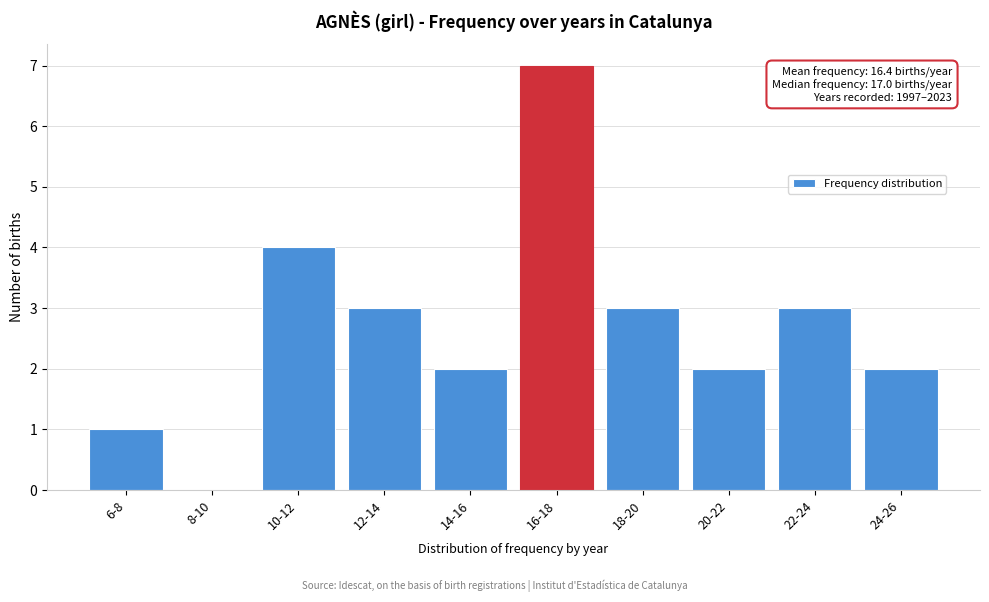

Reading left to right, transcribe all the data shown in this chart.

6-8=1	8-10=0	10-12=4	12-14=3	14-16=2	16-18=7	18-20=3	20-22=2	22-24=3	24-26=2